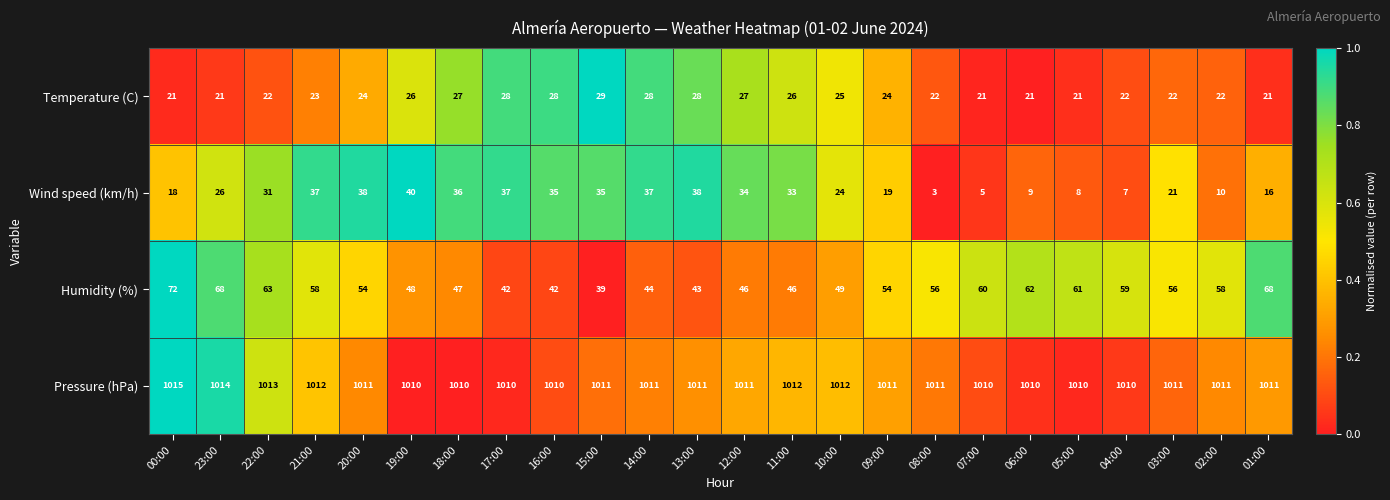

Which series changed the most between 20:00 and 06:00?

Wind speed (km/h)